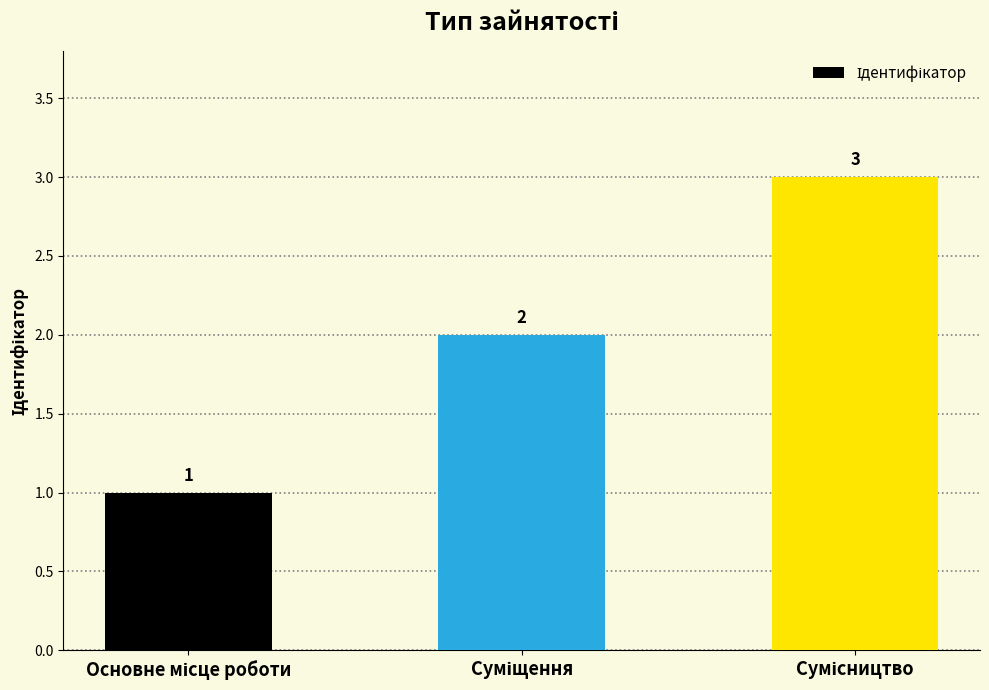

What is the sum of all values?

6